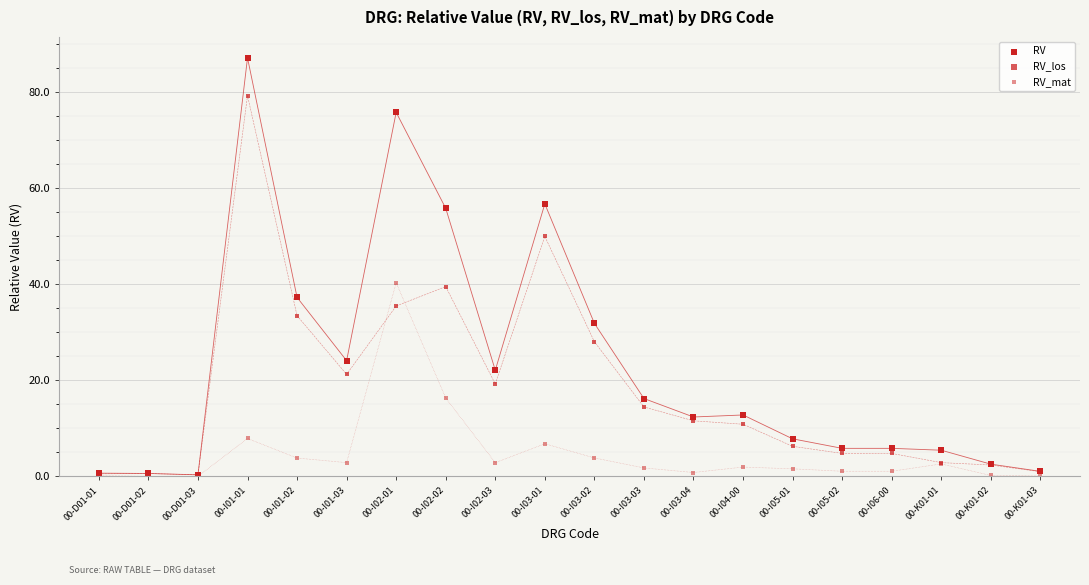

Which series contains the lowest Y value?

RV_mat